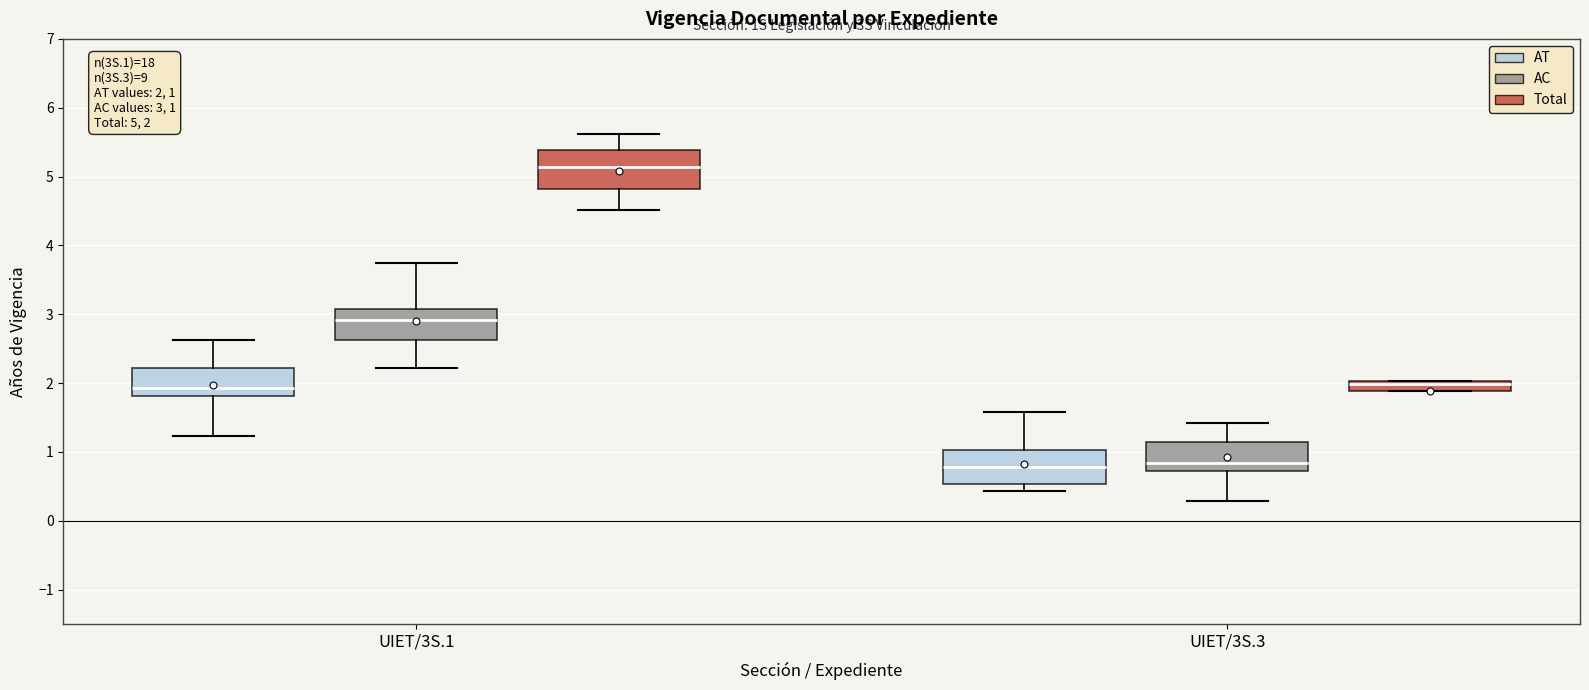

Which box has the highest median line?

UIET/3S.1 (Total)